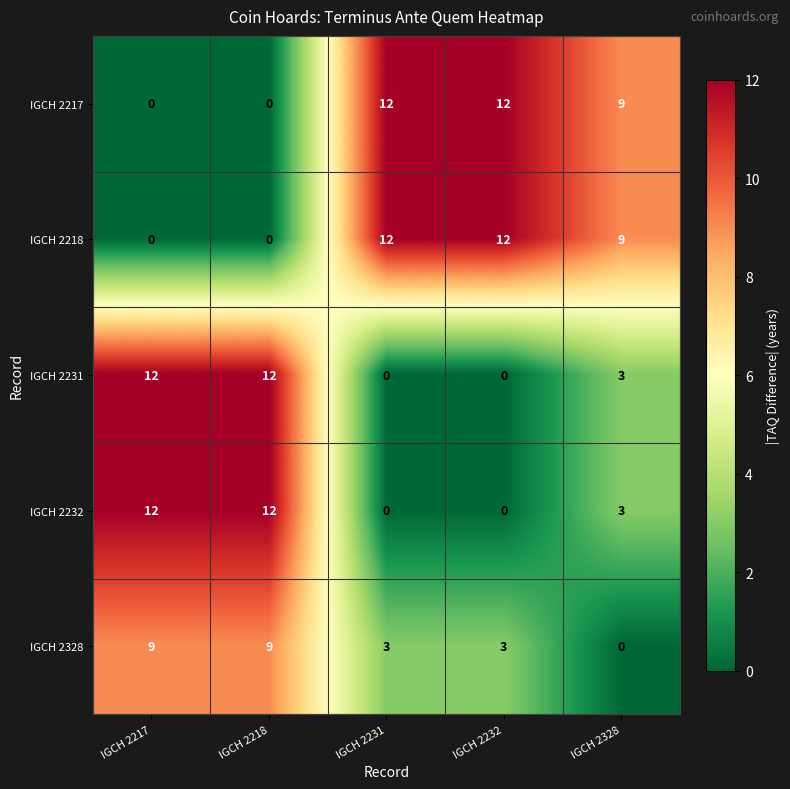

True or false: IGCH 2232 has a value of 3 at IGCH 2328.

True